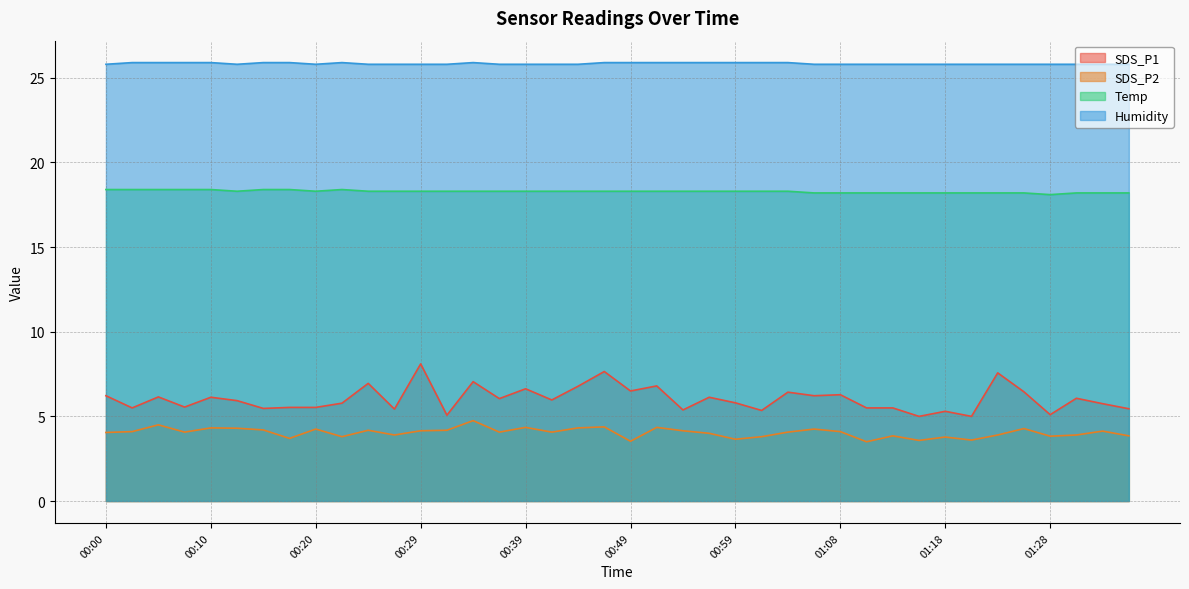

True or false: Temp and SDS_P2 intersect in this chart.

False